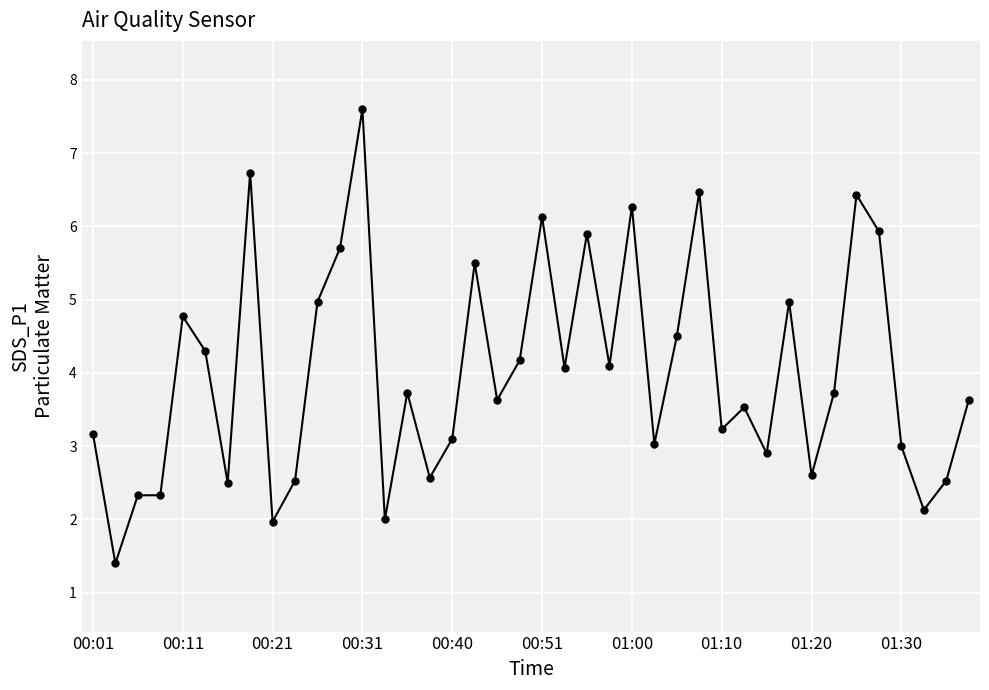

Reading left to right, what are all the values shown in this chart?

3.2	1.4	2.3	2.3	4.8	4.3	2.5	6.7	2.0	2.5	5.0	5.7	7.6	2.0	3.7	2.6	3.1	5.5	3.6	4.2	6.1	4.1	5.9	4.1	6.3	3.0	4.5	6.5	3.2	3.5	2.9	5.0	2.6	3.7	6.4	5.9	3.0	2.1	2.5	3.6